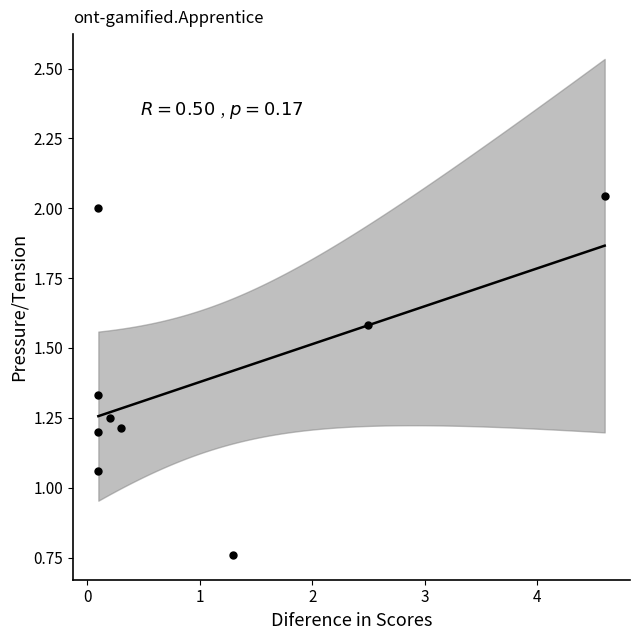

What is the range of X values (max minus min)?

4.5